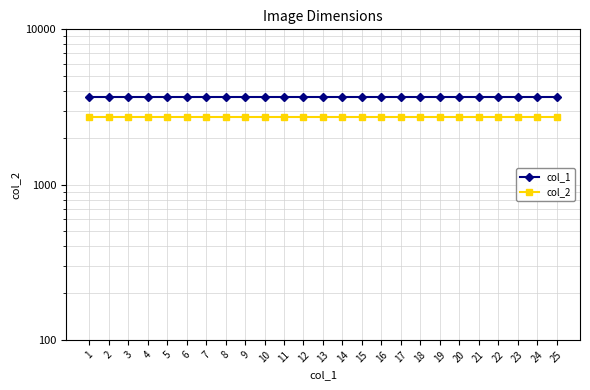

What are all the series names shown in the legend?

col_1, col_2